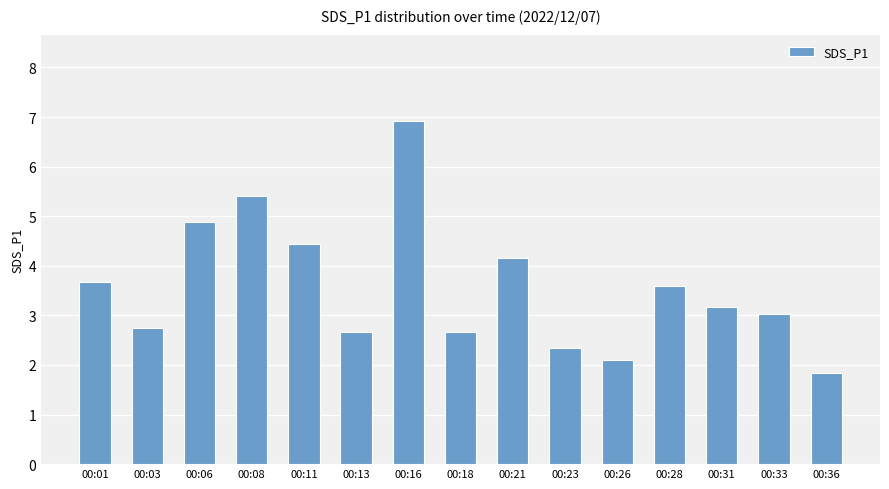

The chart shows a value of 4.0 at 00:23. True or false?

False